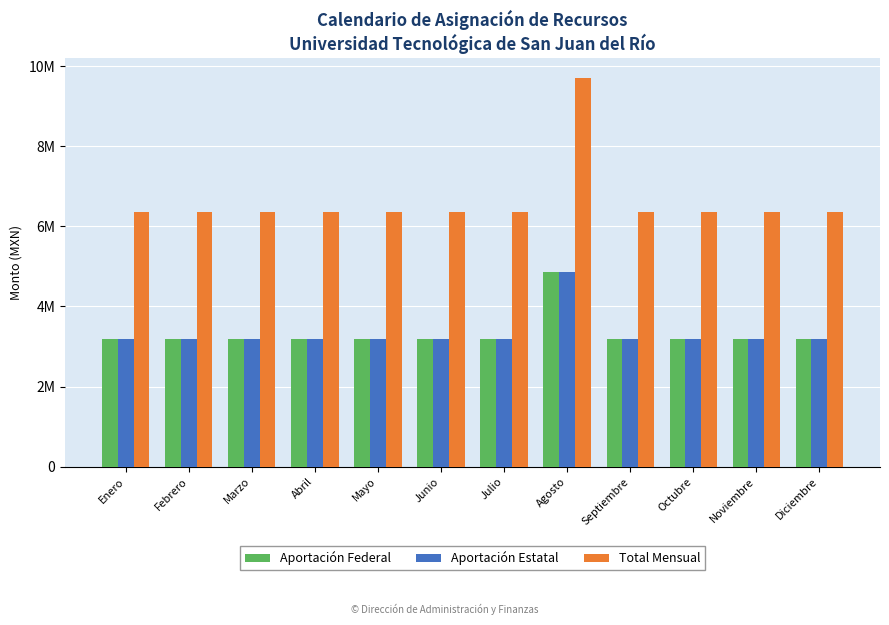

The Aportación Federal series shows 2180823 at Junio. True or false?

False